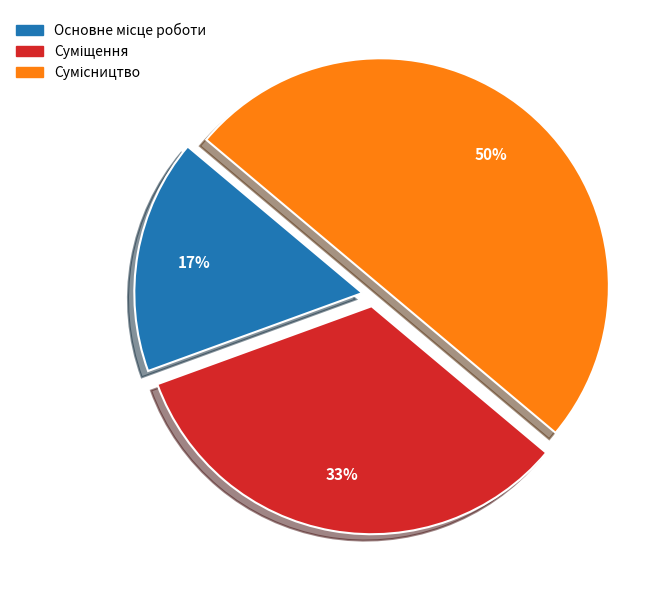

How many slices are in this pie chart?

3